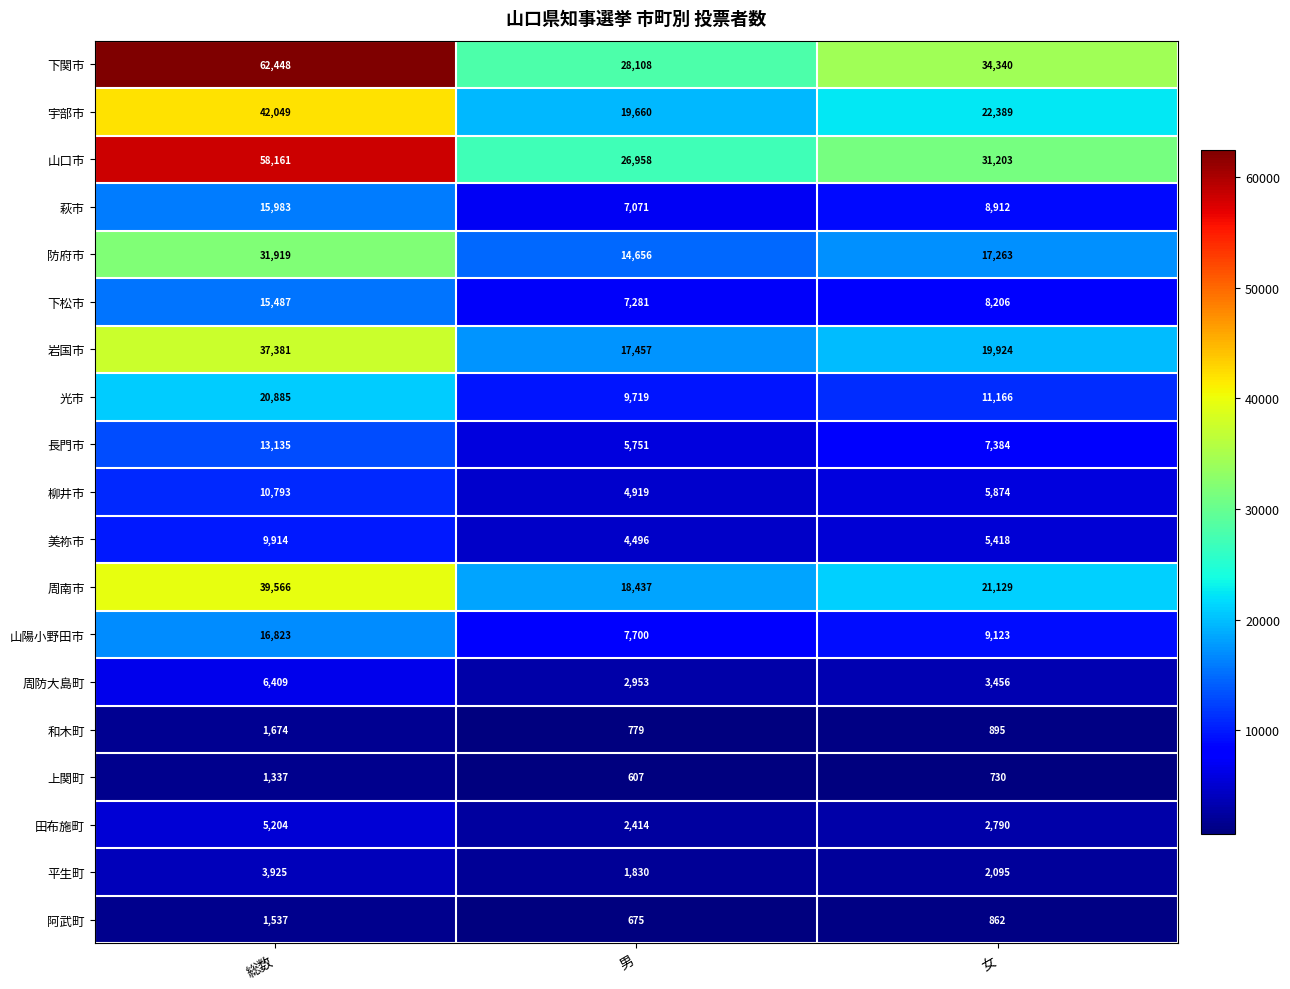

What is the greatest value displayed?

62448